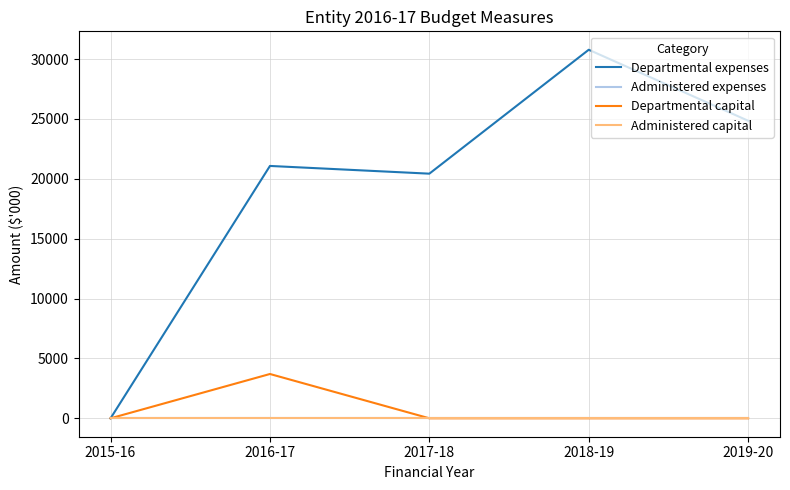

Does the chart display data point markers on the line(s)?

No